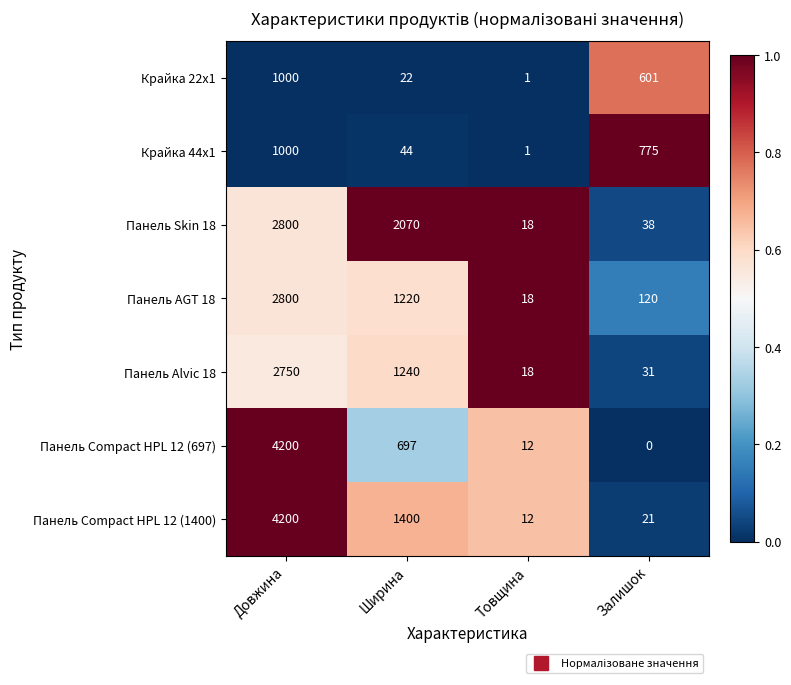

Between Ширина and Товщина, which series saw the biggest shift?

Панель Skin 18